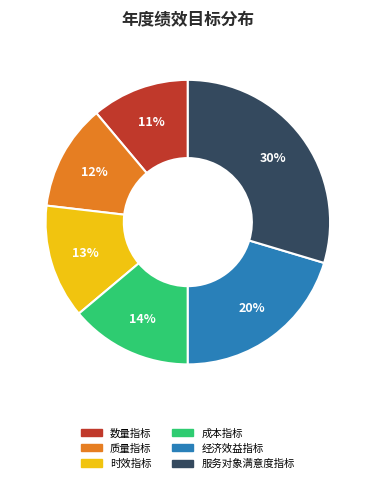

To the nearest percent, what portion does 数量指标 represent?

11%